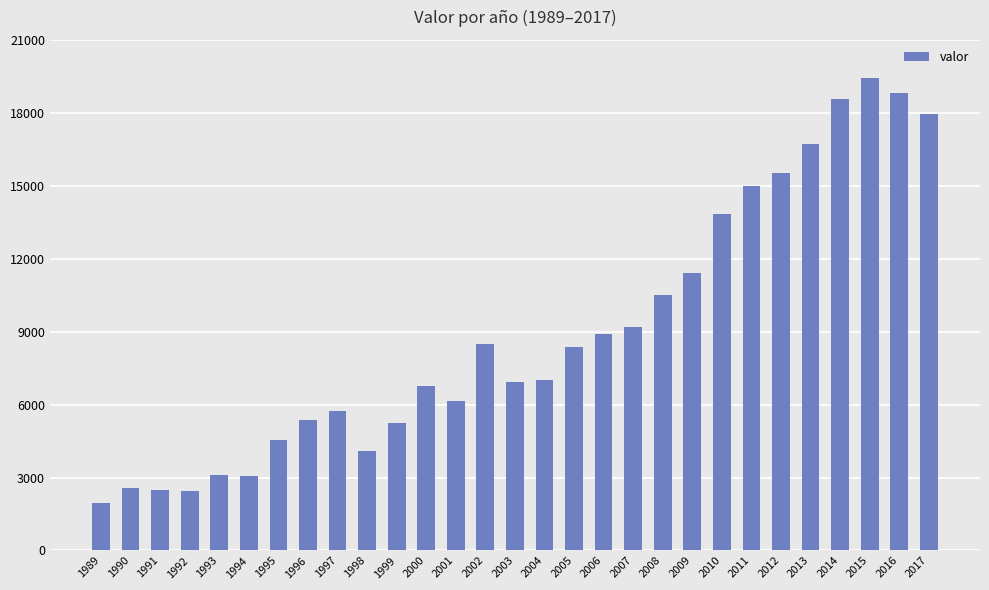

The value at 2003 is 3748. True or false?

False